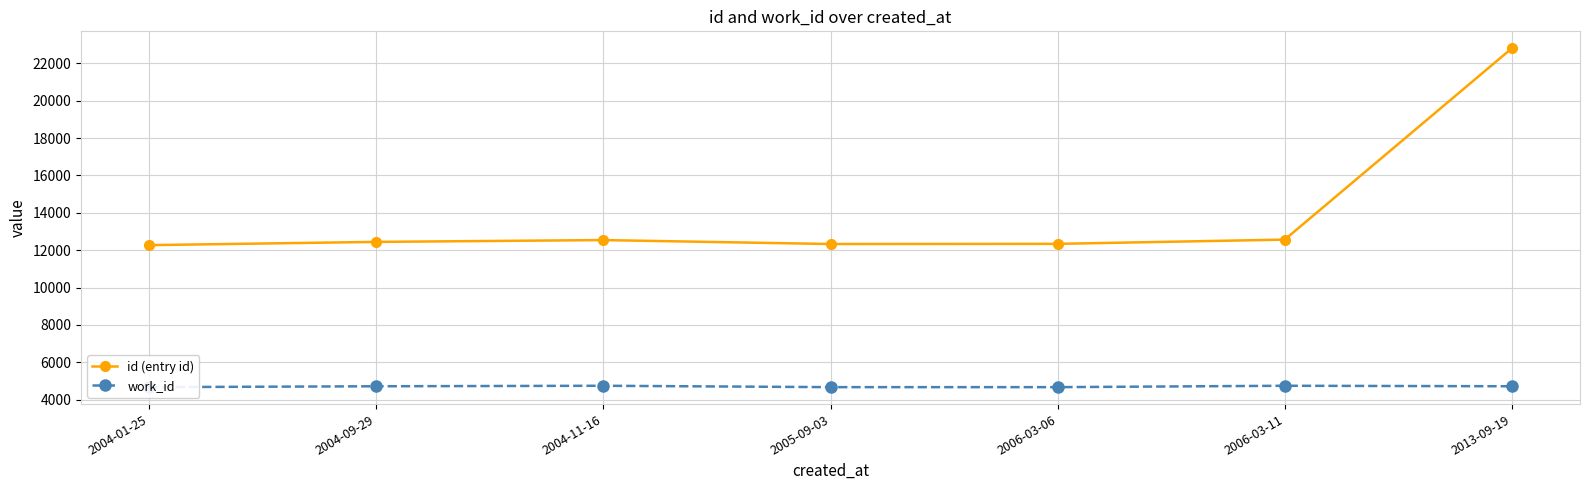

True or false: id (entry id) and work_id intersect in this chart.

False